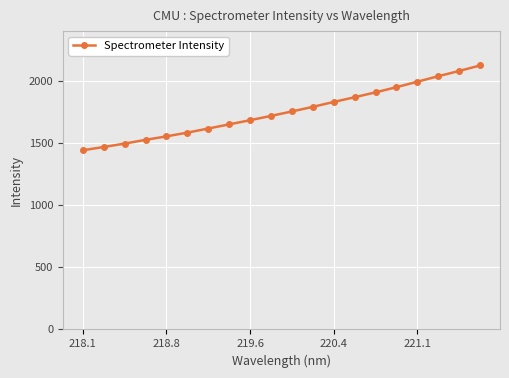

What is the sum of all values?

35066.5